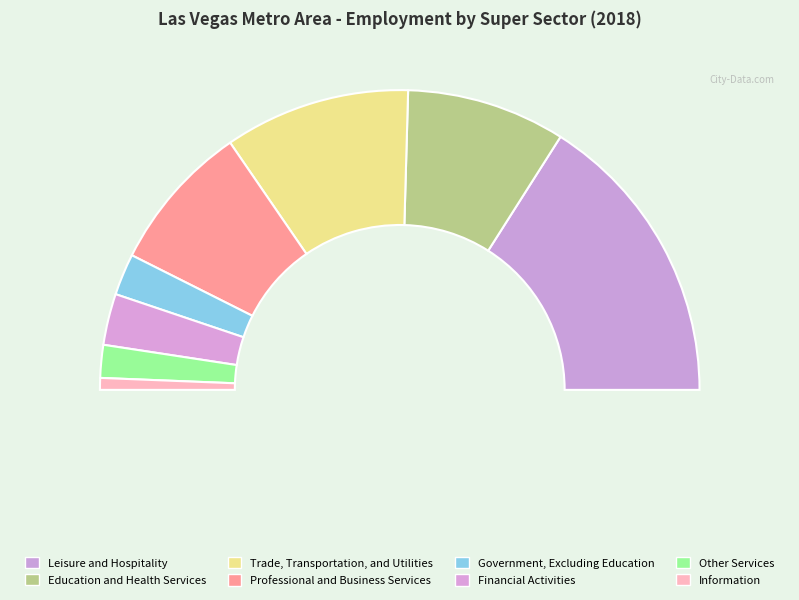

What is the smallest slice in the pie chart?

Information